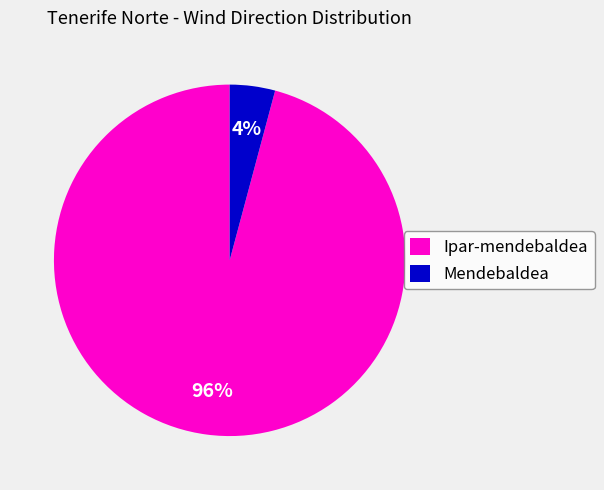

Do Ipar-mendebaldea and Mendebaldea together represent more than half of the pie?

Yes